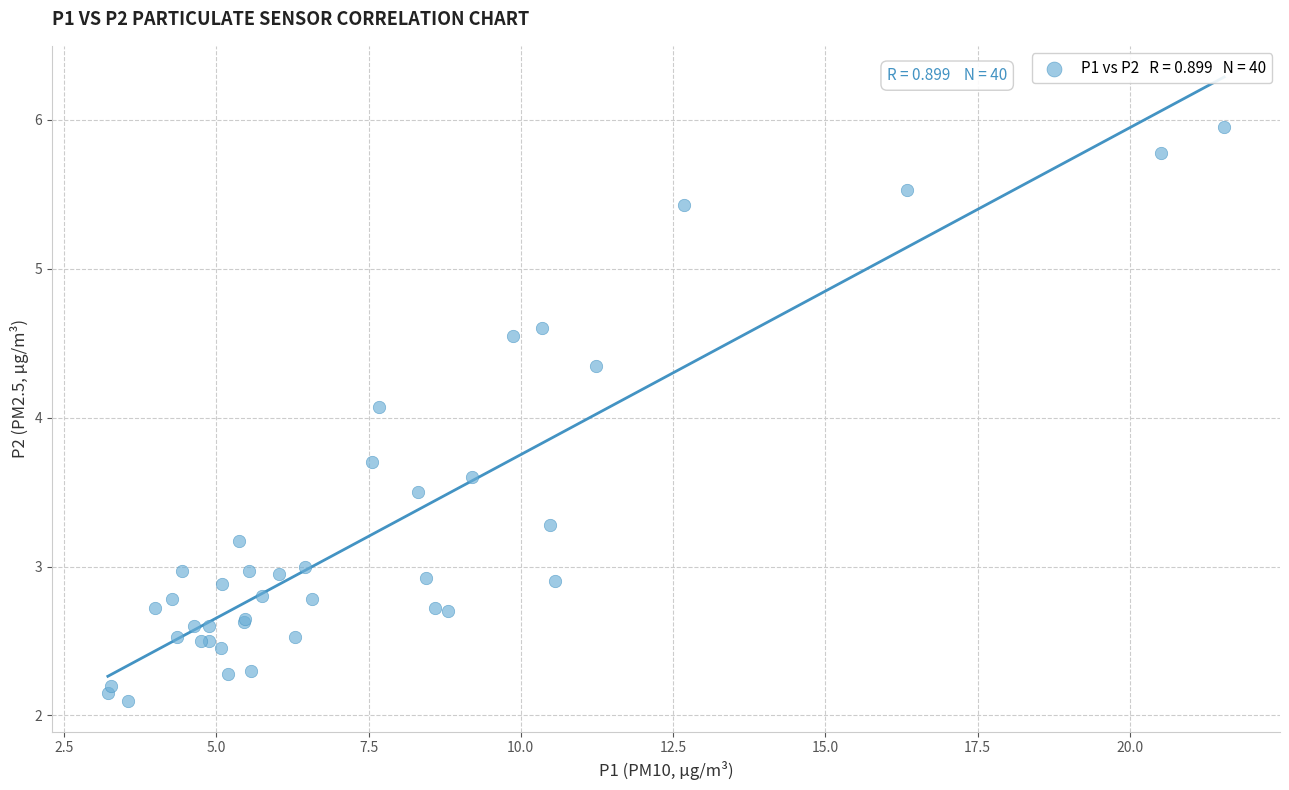

What Y value in the scatter plot is closest to 4?

4.1